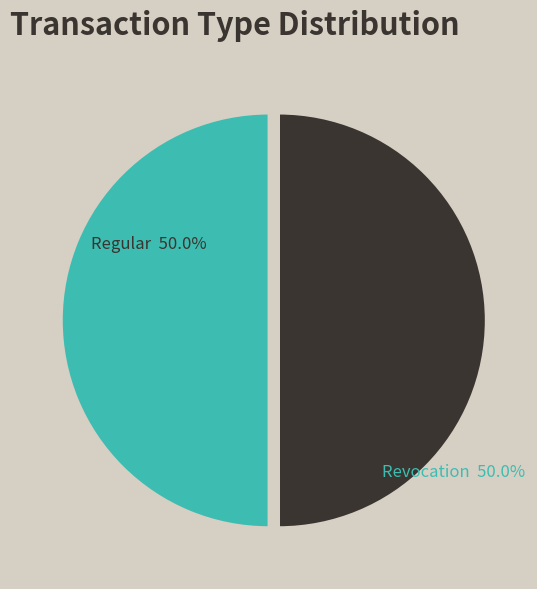

What percentage is NOT represented by Revocation?

50.0%